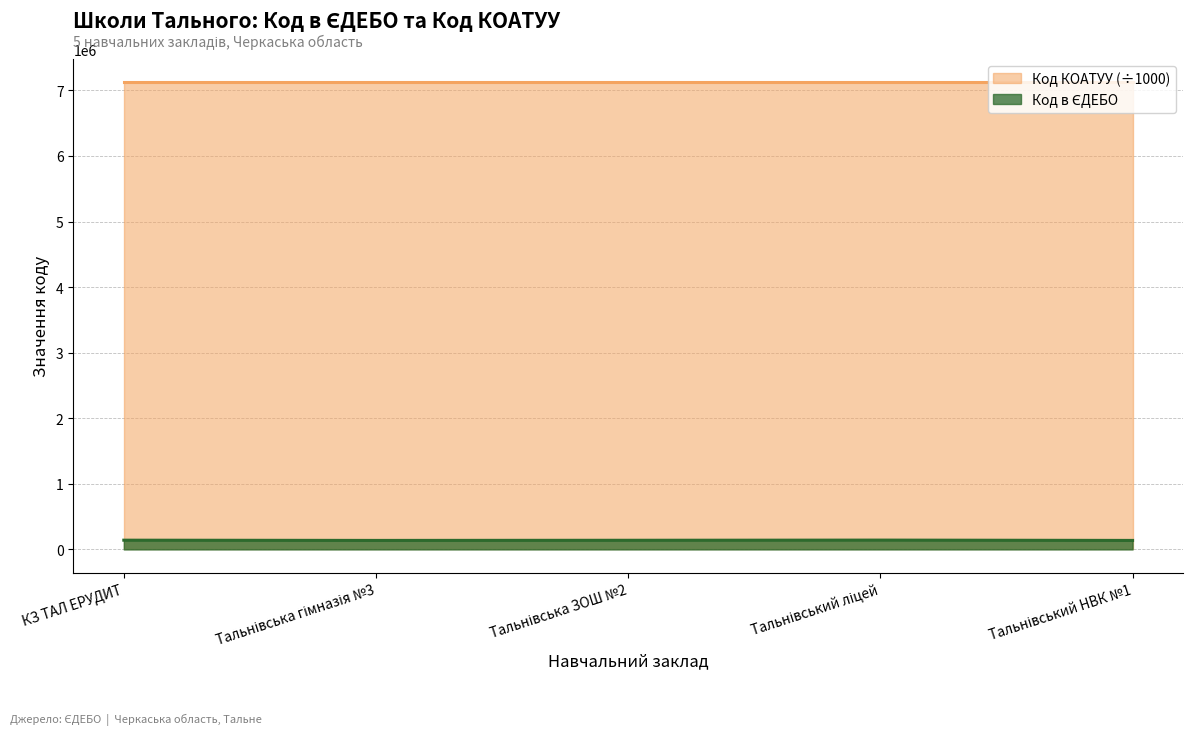

What position from the right is КЗ ТАЛ ЕРУДИТ?

5